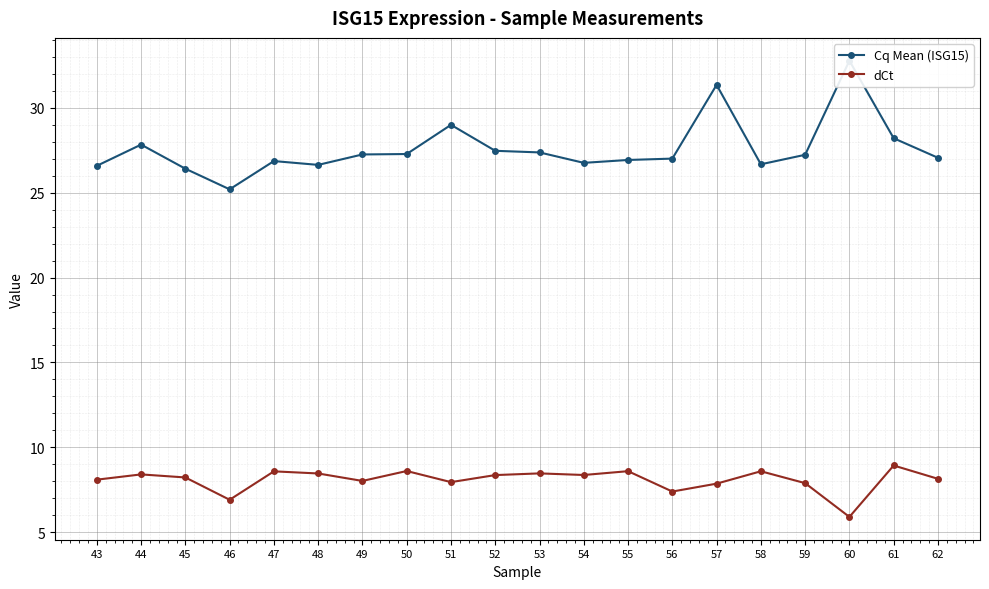

Rank the series at 61 from lowest to highest value.

dCt, Cq Mean (ISG15)